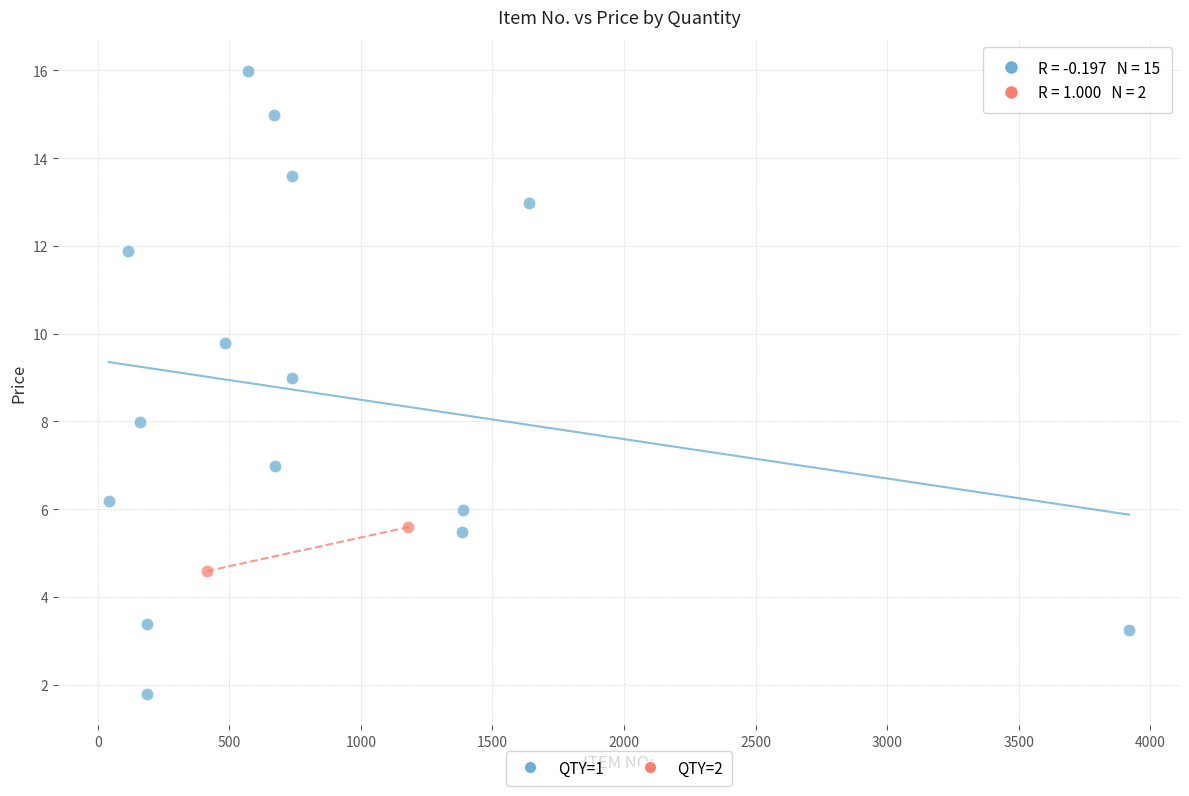

What are all the series names shown in the legend?

QTY=1, QTY=2